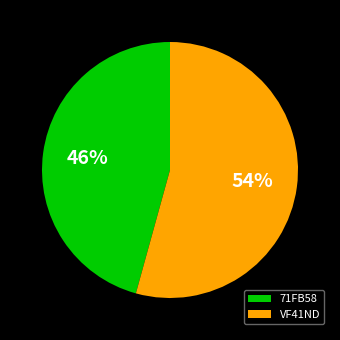

Do VF41ND and 71FB58 together represent more than half of the pie?

Yes